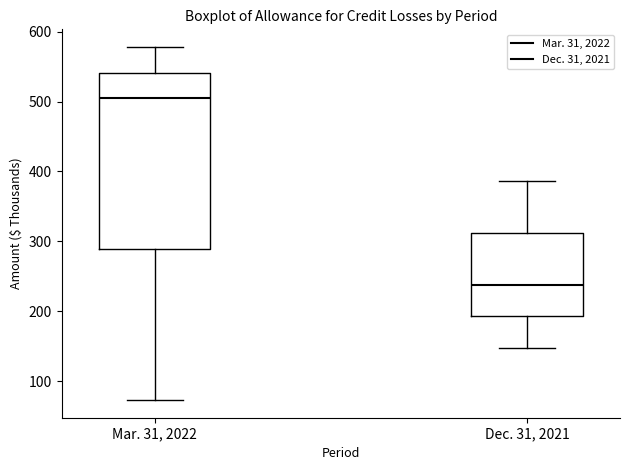

Reading left to right, read every box against the y-axis: the position of its median line, the range the box covers, and the ends of its whiskers. The values are not printed on the chart, so give them approximately, as read against the axis.

Mar. 31, 2022: median 510, box 290 to 540, whiskers 70 to 580
Dec. 31, 2021: median 240, box 190 to 310, whiskers 150 to 390